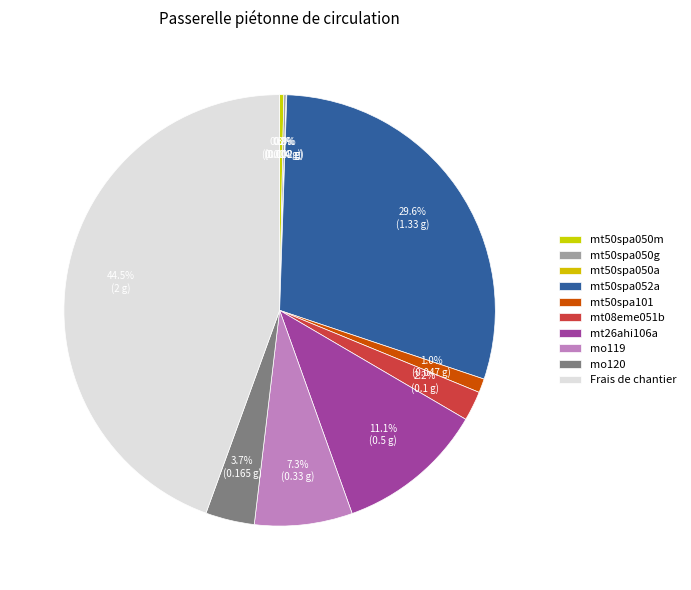

True or false: mt50spa101 accounts for 1% of the total.

True